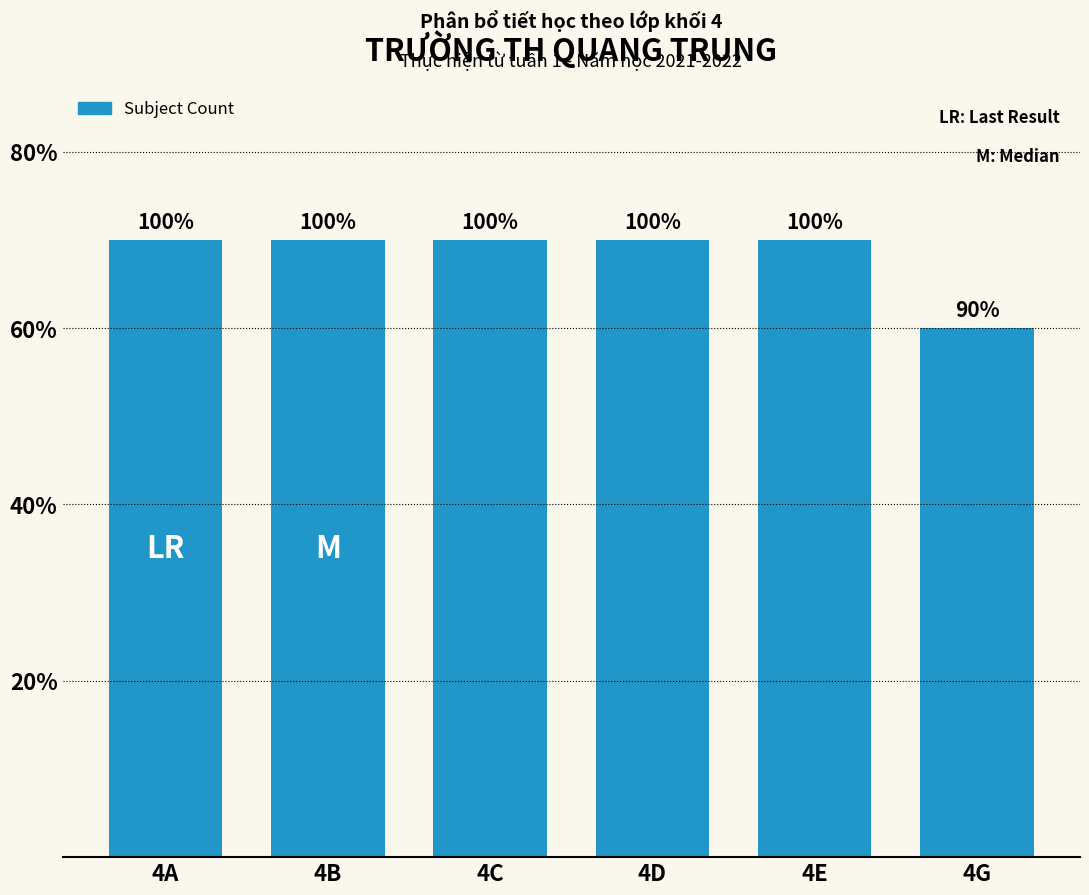

Reading left to right, what are all the values shown in this chart?

4A=7	4B=7	4C=7	4D=7	4E=7	4G=6